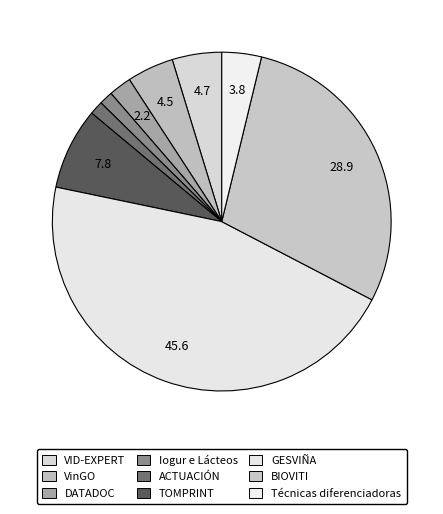

To the nearest percent, what is the difference between the GESVIÑA and TOMPRINT slice percentages?

38%